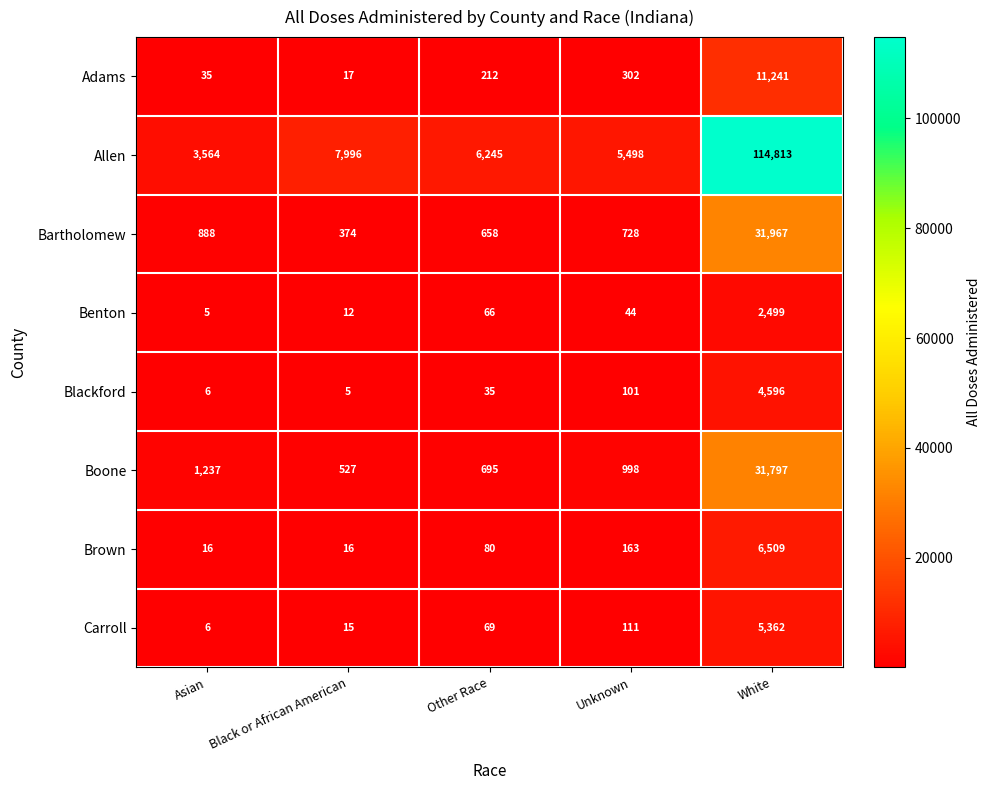

Between Asian and White, which series saw the biggest shift?

Allen